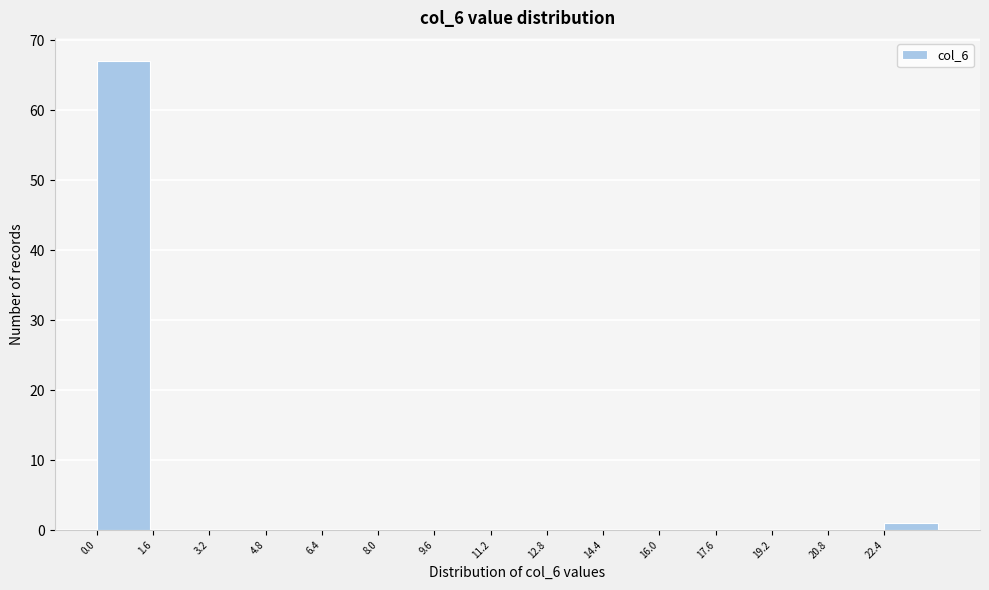

Reading left to right, transcribe this chart: for each bar, give the range it covers on the x-axis and its height. The values are not printed on the chart, so give them approximately, as read against the axis.

0.0 to 1.6: 67
1.6 to 3.2: 0
3.2 to 4.8: 0
4.8 to 6.4: 0
6.4 to 8.0: 0
8.0 to 9.6: 0
9.6 to 11.2: 0
11.2 to 12.8: 0
12.8 to 14.4: 0
14.4 to 16.0: 0
16.0 to 17.6: 0
17.6 to 19.2: 0
19.2 to 20.8: 0
20.8 to 22.4: 0
22.4 to 24.0: 1